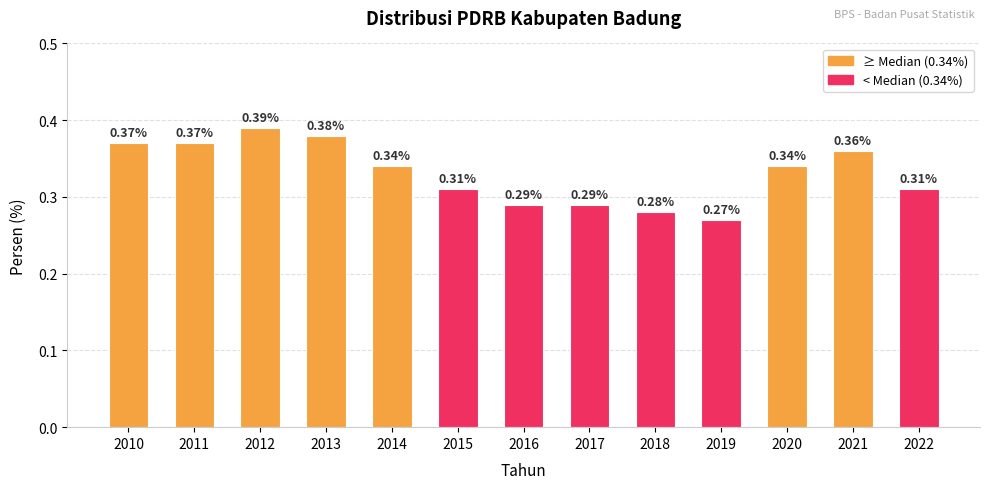

Which label corresponds to the smallest value in the chart?

2019